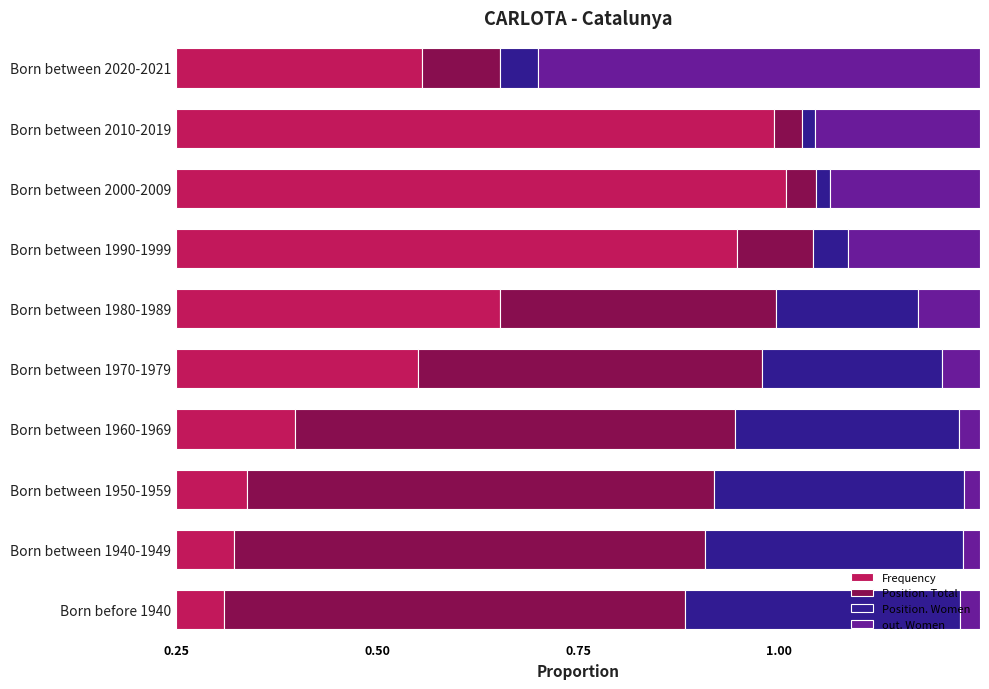

What are all the series names shown in the legend?

Frequency, Position. Total, Position. Women, out. Women